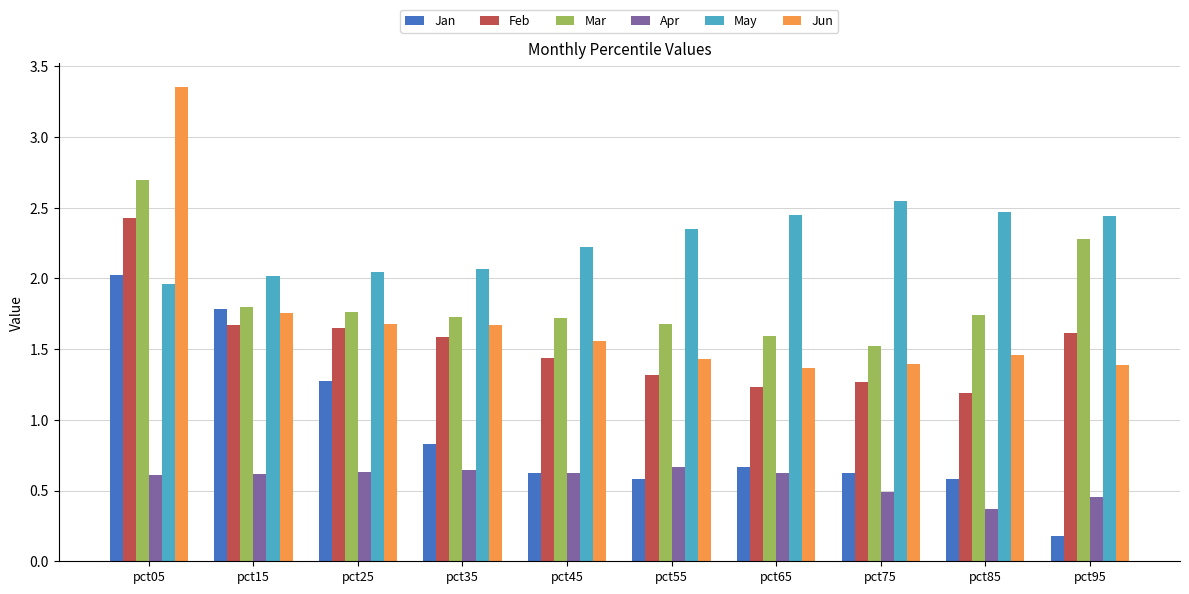

True or false: Feb has a value of 1.6 at pct85.

False